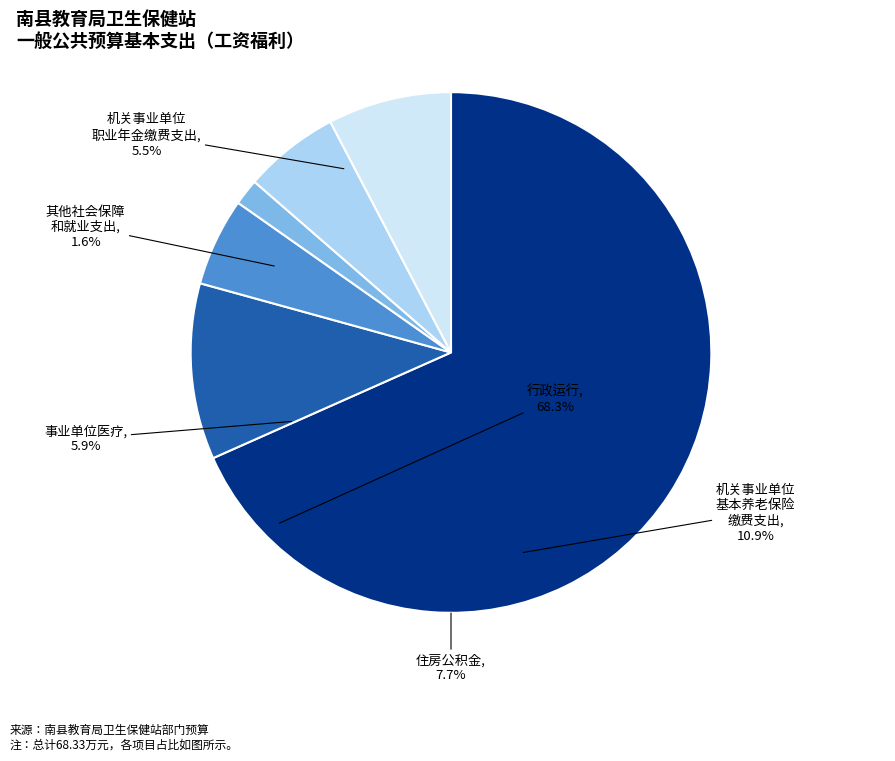

How many segments does this pie chart have?

6